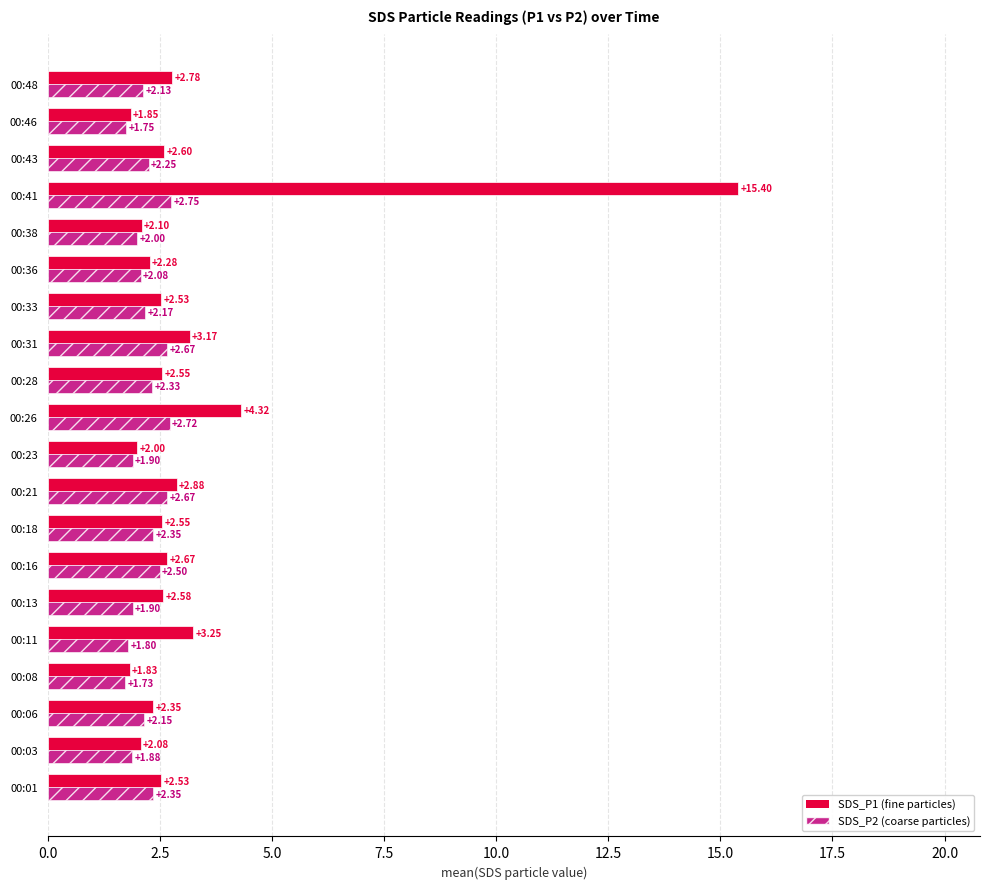

What is the total value across all series at 00:48?

4.9